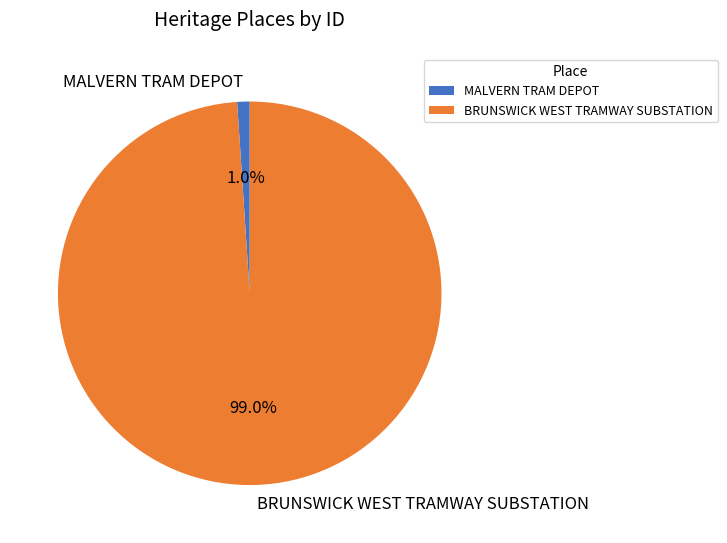

What is the smallest slice in the pie chart?

MALVERN TRAM DEPOT